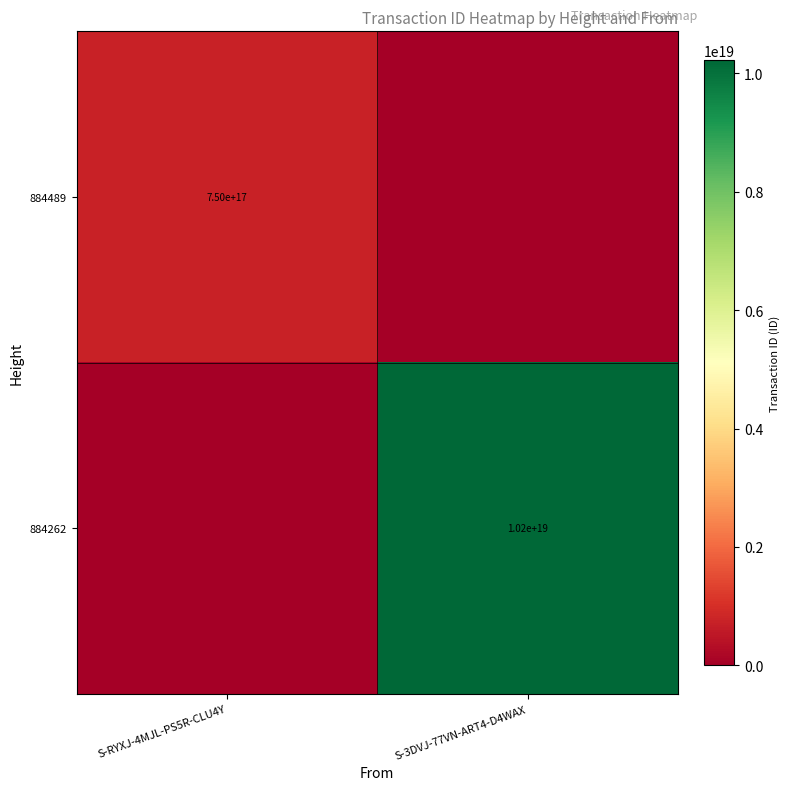

The 884489 series shows 1195602367898464512 at S-RYXJ-4MJL-PS5R-CLU4Y. True or false?

False